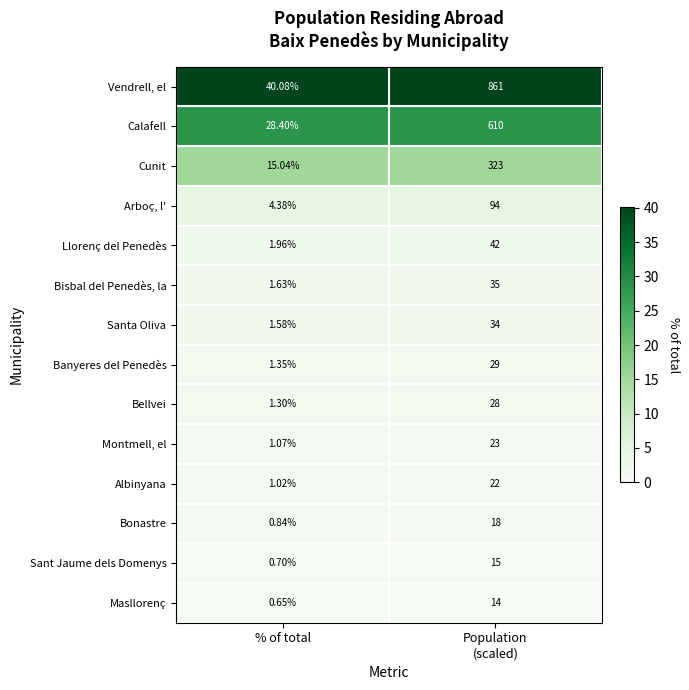

What is the minimum value shown in the chart?

0.7